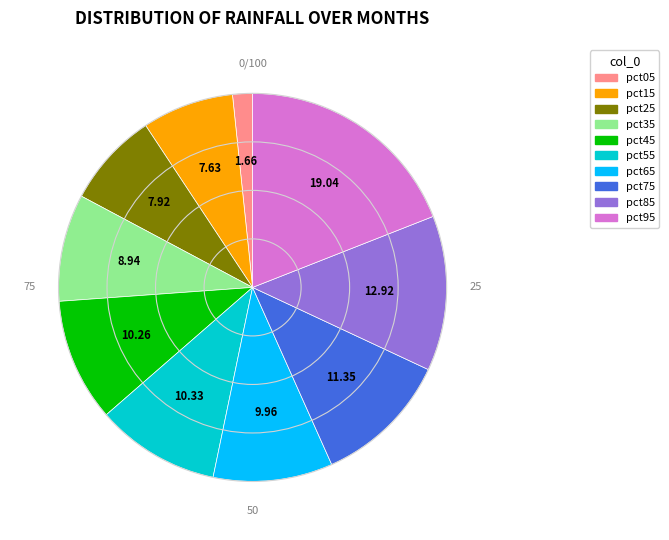

Which has a higher value, pct55 or pct95?

pct95